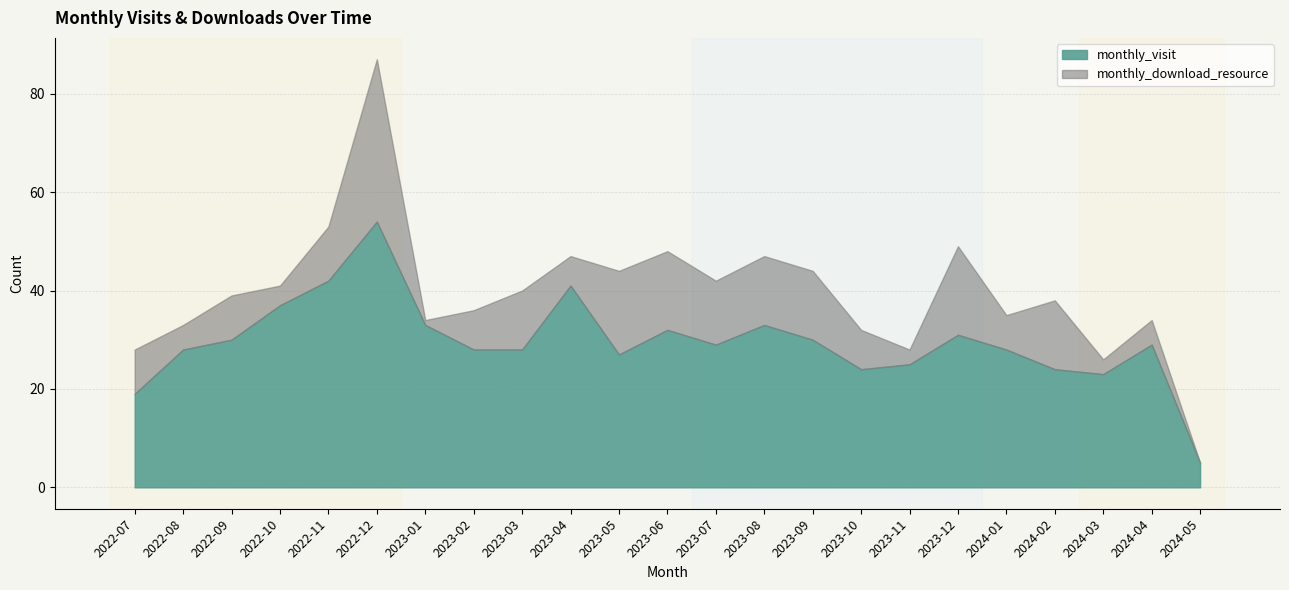

What is the label of the 22nd point from the left?

2024-04